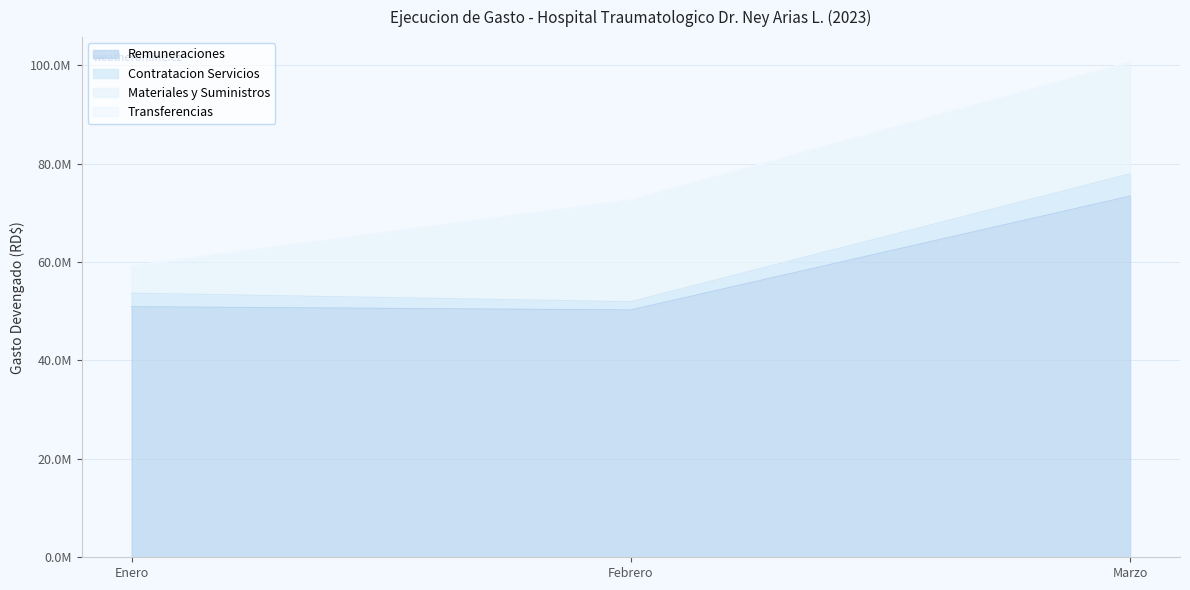

Does the chart display data point markers on the line(s)?

No